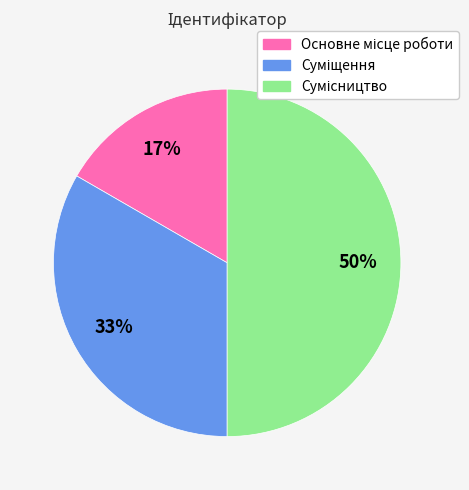

Count the number of slices in the pie.

3